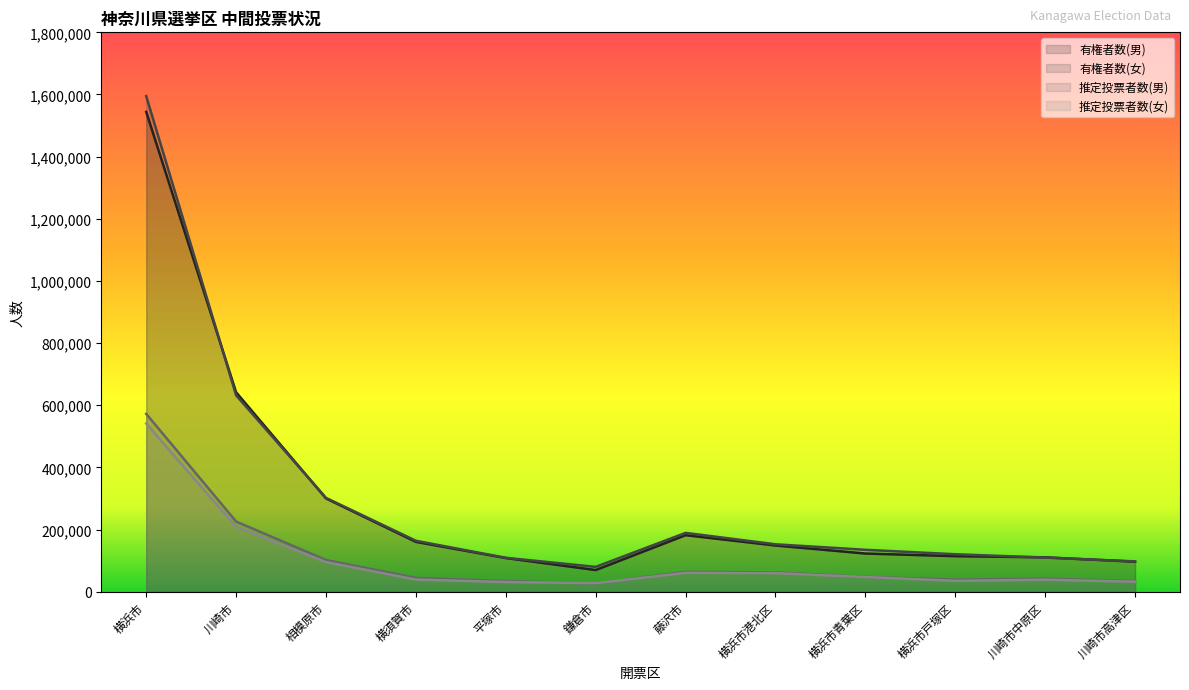

What is the difference between the 推定投票者数(男) values at 川崎市 and 横浜市青葉区?

178060